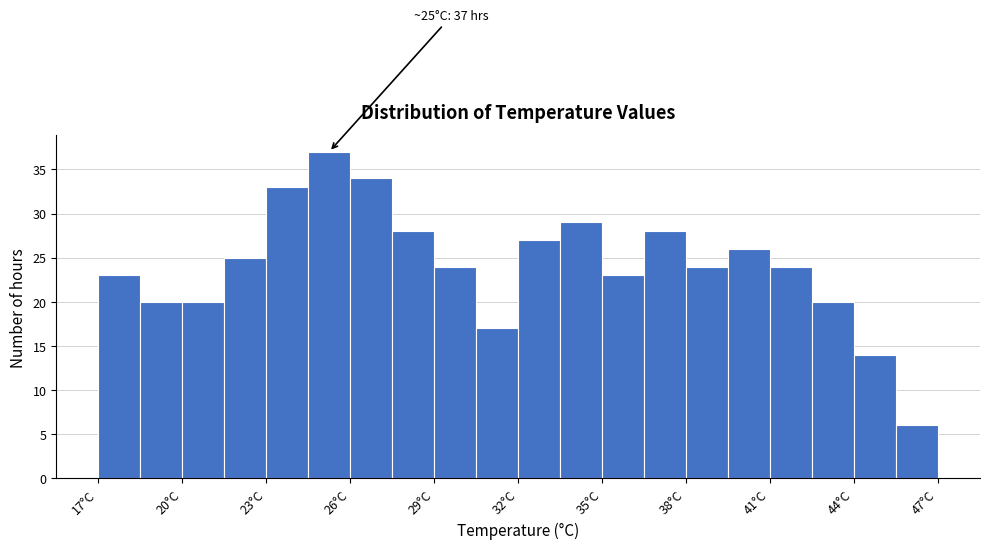

Read against the x-axis, roughly where is the centre of the tallest bar?

25.5